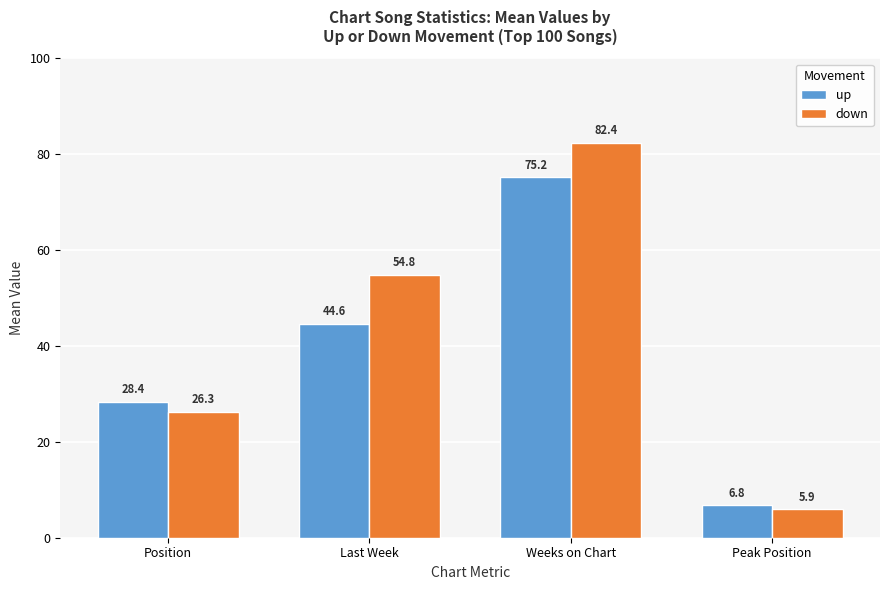

The up series shows 11.9 at Peak Position. True or false?

False